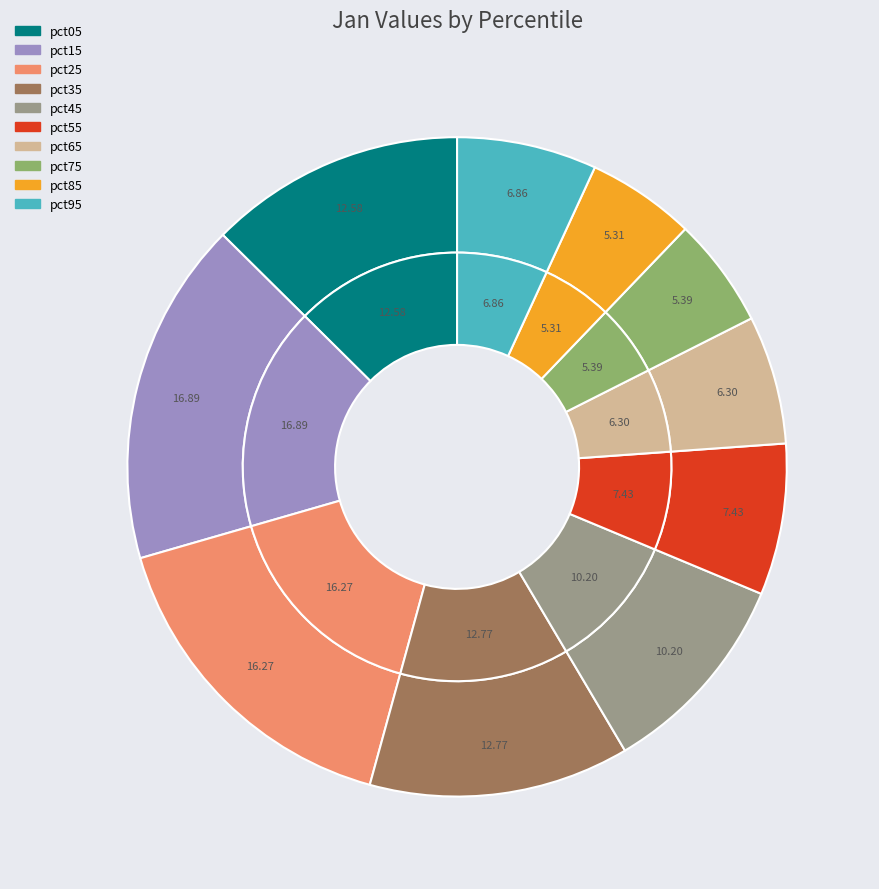

How many slices are in this pie chart?

10